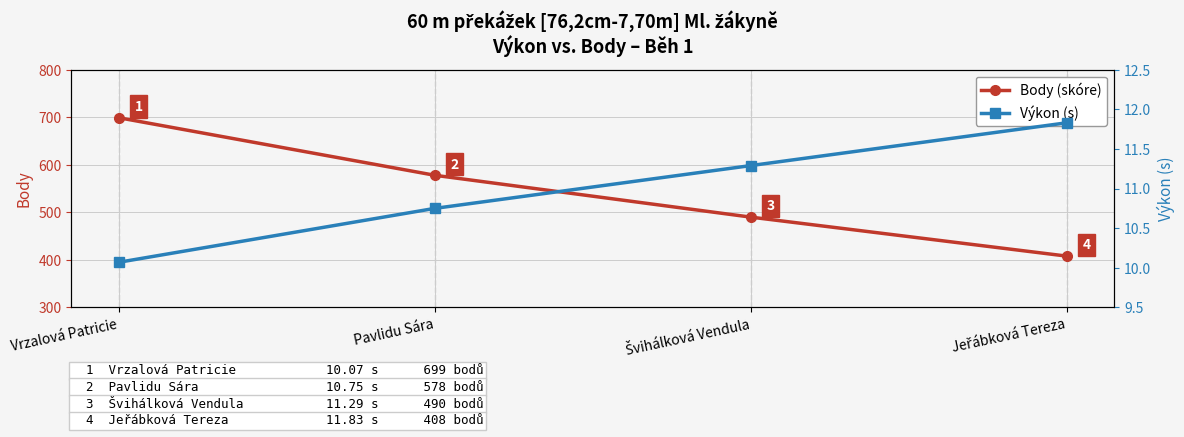

Is it true that Body (skóre) equals 378.2 at Pavlidu Sára?

False